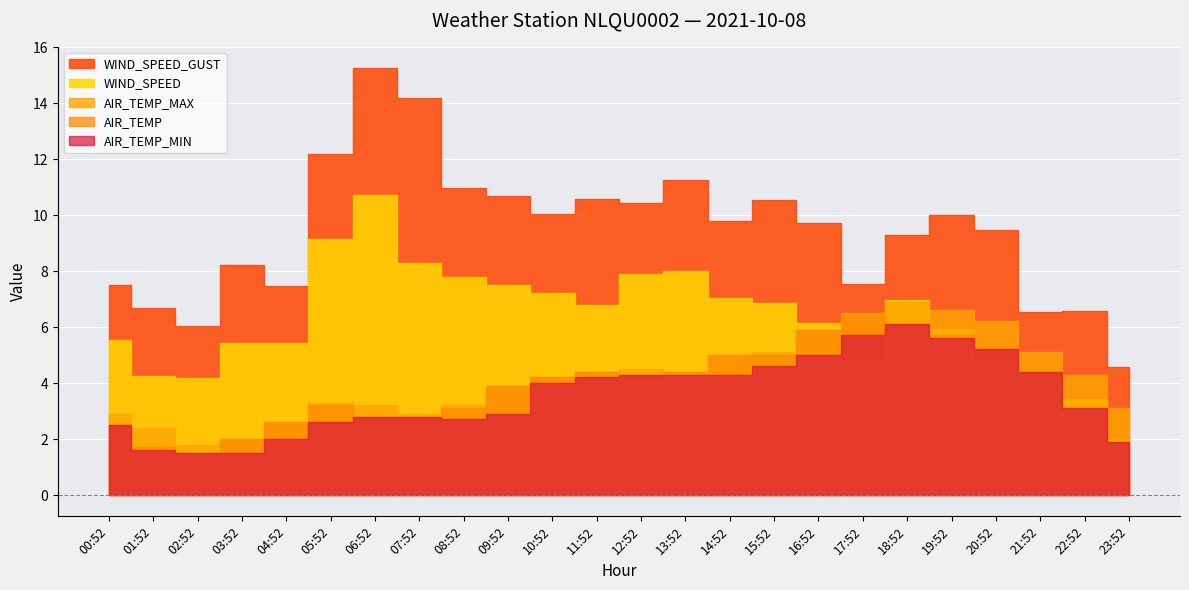

Which series has the largest total across all categories?

WIND_SPEED_GUST